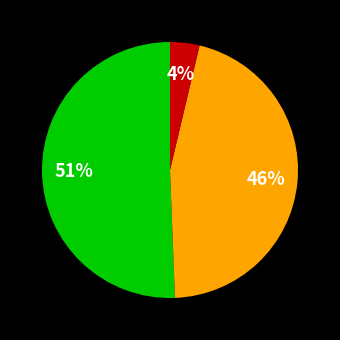

Is there a majority slice in this chart?

Yes